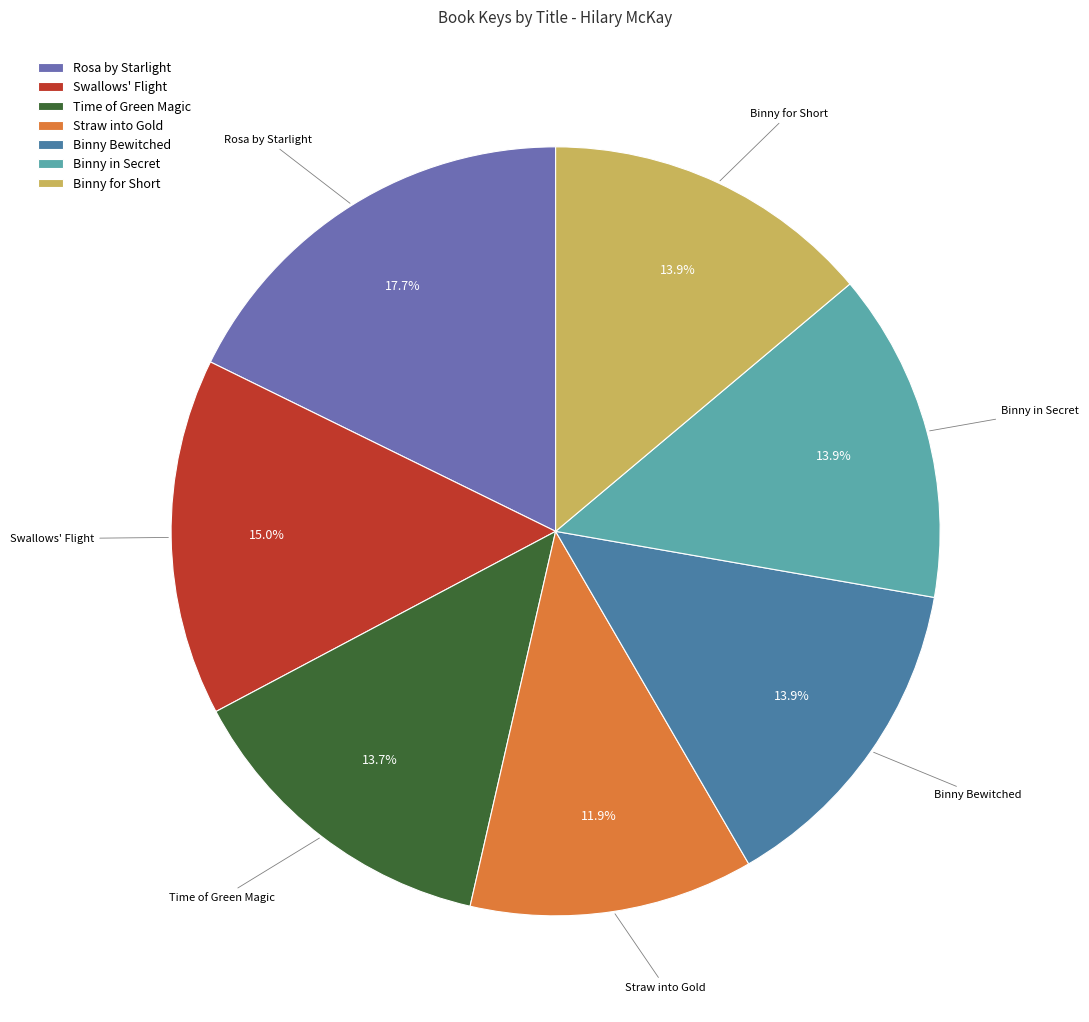

Does Time of Green Magic account for over 50% of the chart?

No